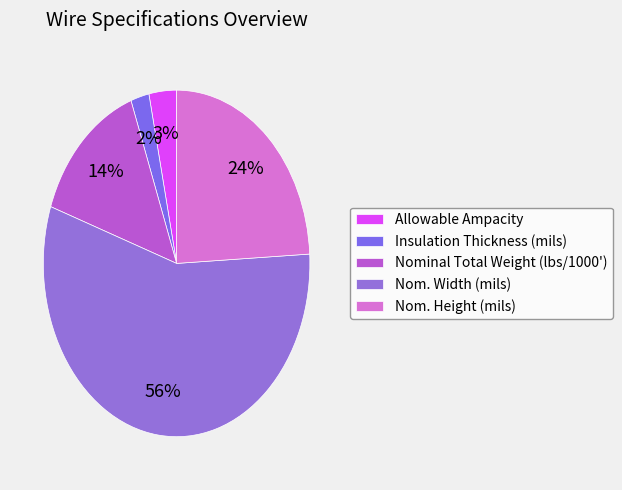

What is the majority slice?

Nom. Width (mils)